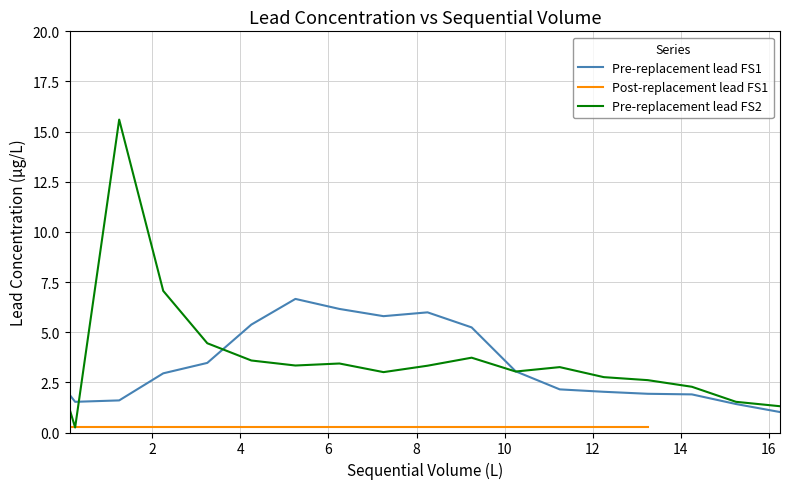

True or false: Pre-replacement lead FS2 has a value of 3.0 at 10.25.

True